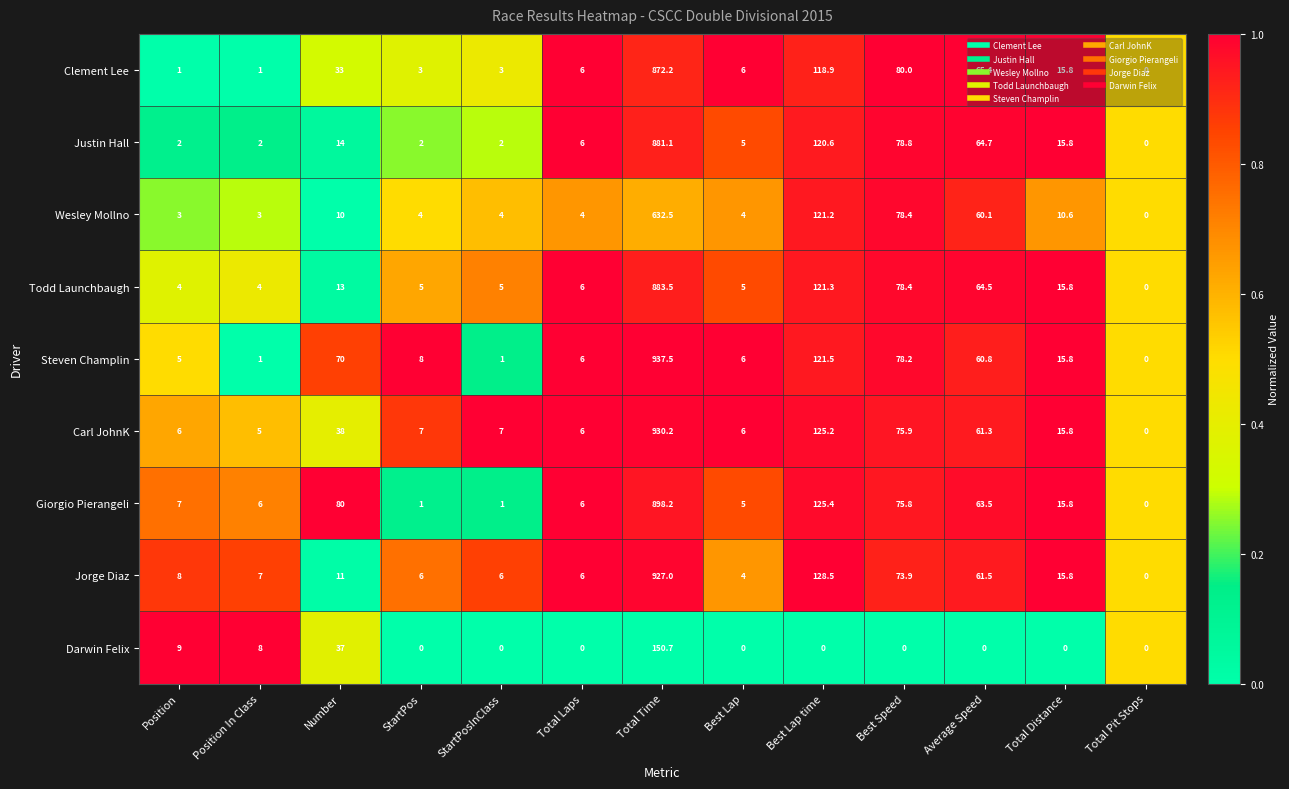

What is the maximum value for Clement Lee?

872.2